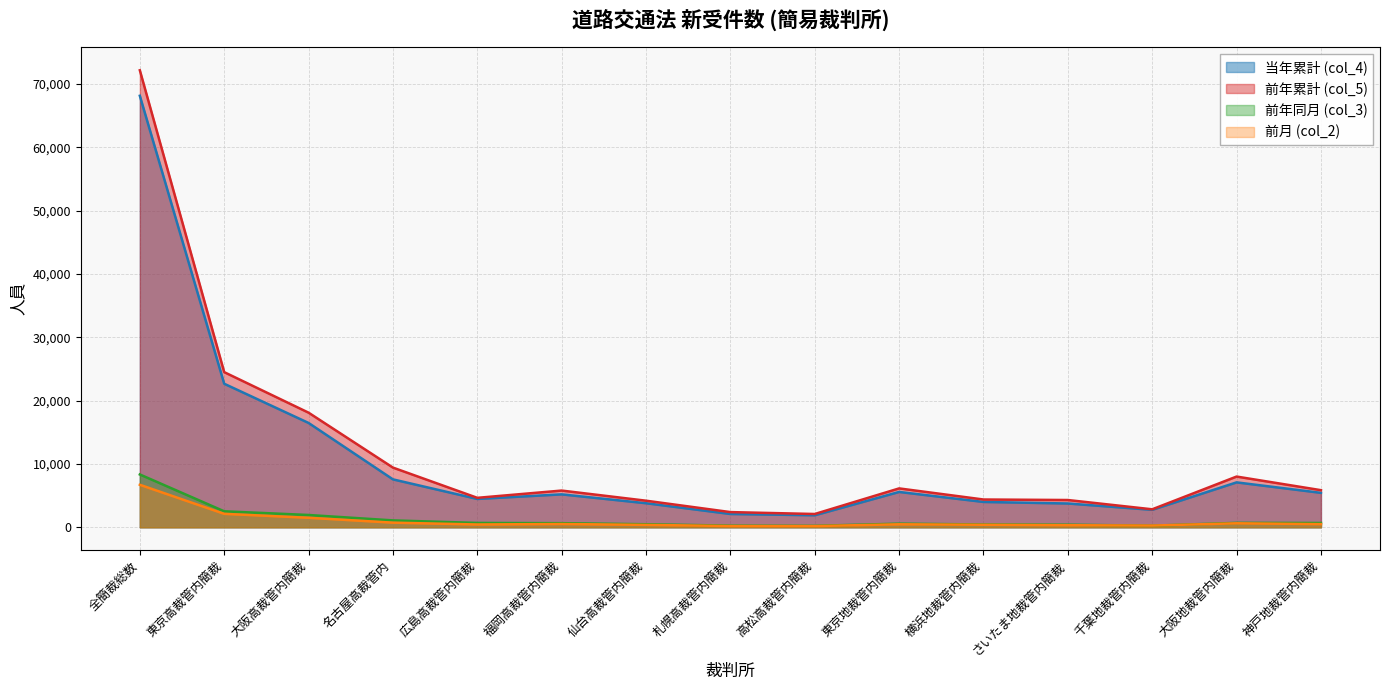

Does the chart have visible grid lines?

Yes